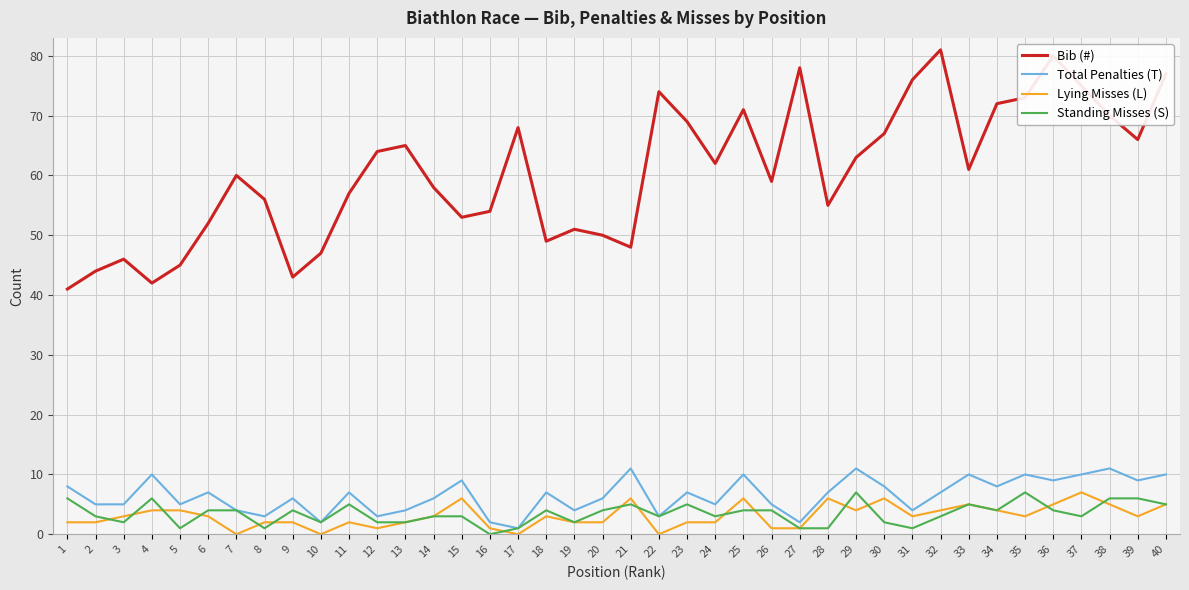

Is the value of Total Penalties (T) at 27 greater than the value of Lying Misses (L) at 6?

No